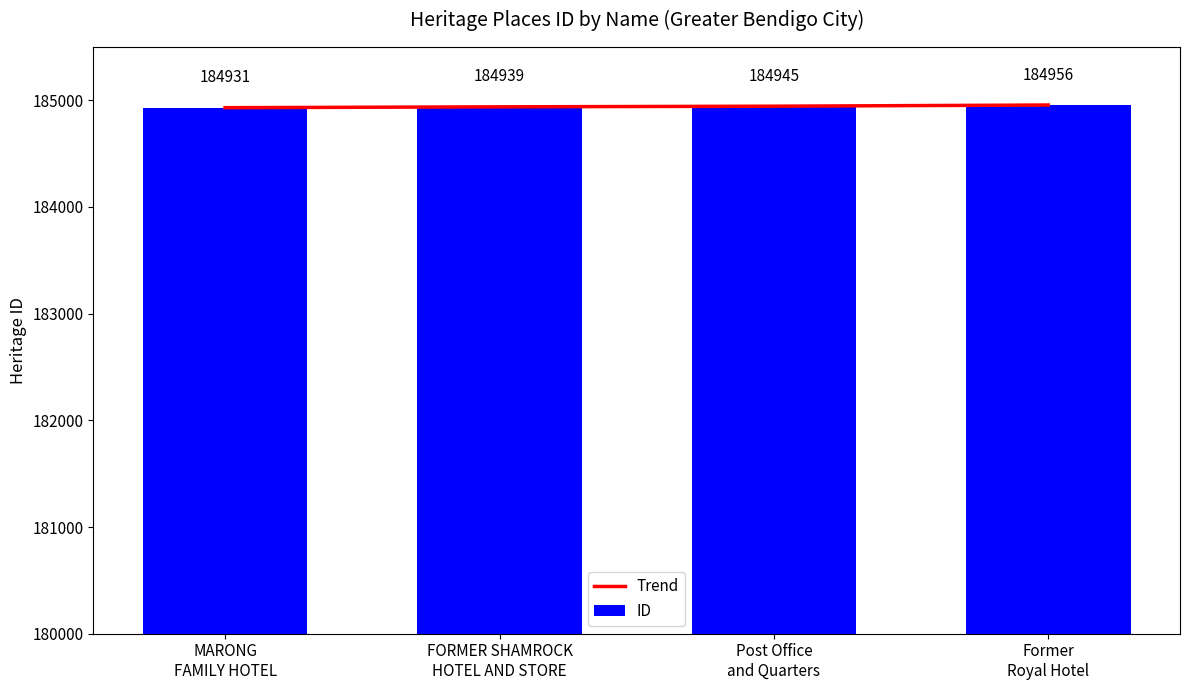

Reading left to right, transcribe all the data shown in this chart.

Trend: MARONG
FAMILY HOTEL=184931	FORMER SHAMROCK
HOTEL AND STORE=184939	Post Office
and Quarters=184945	Former
Royal Hotel=184956
ID: MARONG
FAMILY HOTEL=184931	FORMER SHAMROCK
HOTEL AND STORE=184939	Post Office
and Quarters=184945	Former
Royal Hotel=184956